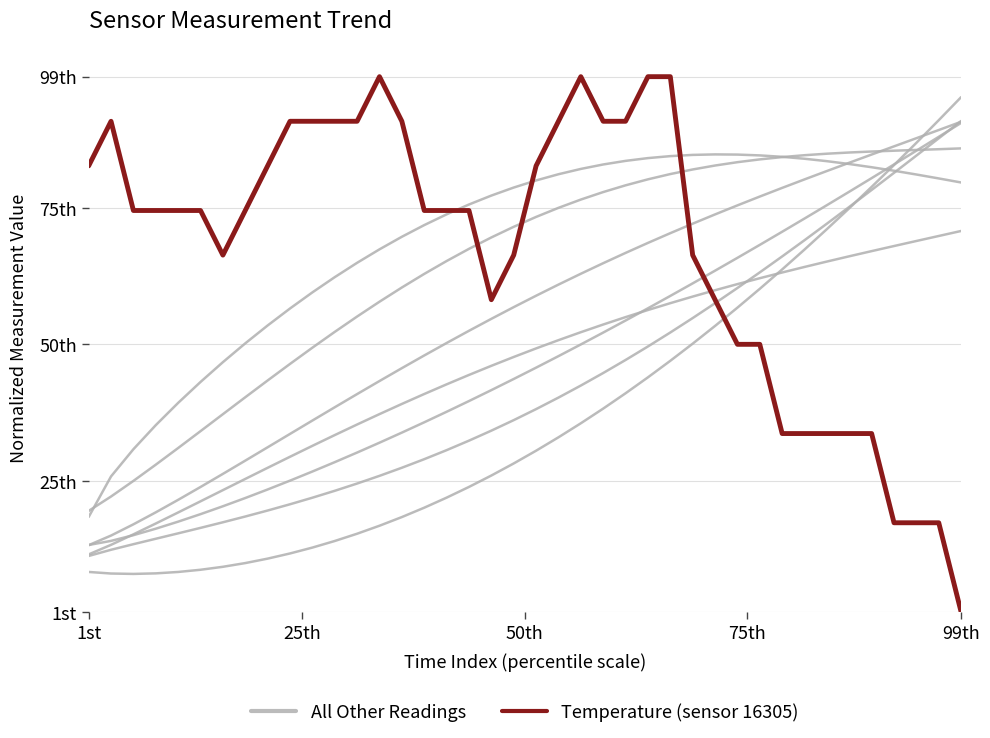

What is the difference between the maximum and minimum values in the All Other Readings series?

77.5